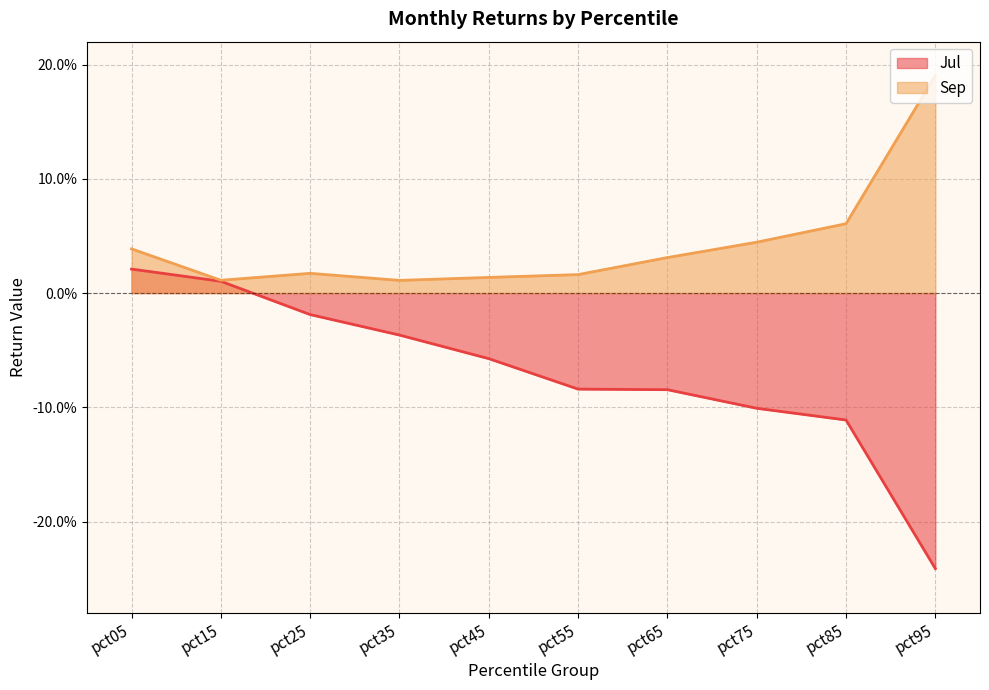

At which label is Sep closest to 0?

pct35